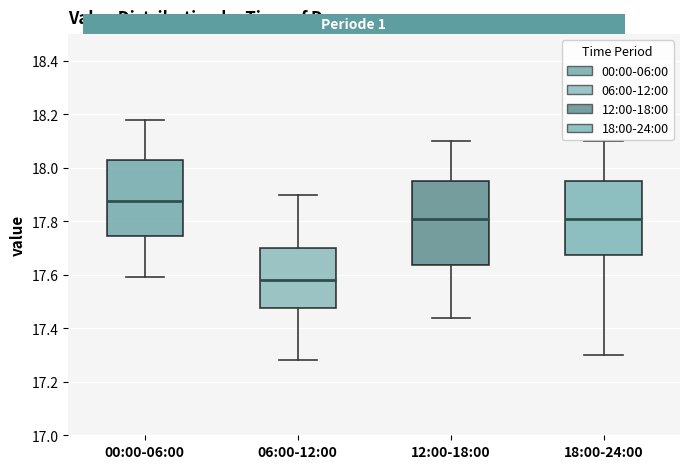

Comparing the boxes themselves (not the whiskers), which one is the tallest?

12:00-18:00